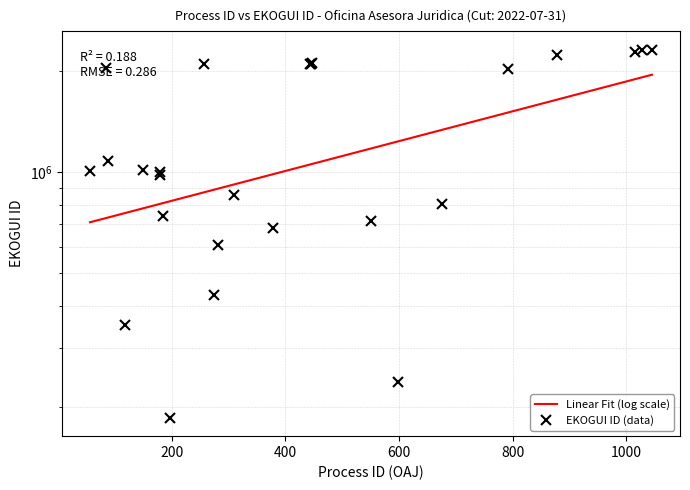

Reading right to left, extract all data points from this chart.

2321355	2311797	2282715	2240685	2034999	803544	236612	714889	2111185	2098275	2108900	683587	853193	605083	429436	2103963	185250	739328	998215	981489	1013042	350176	1081544	2047213	1006329